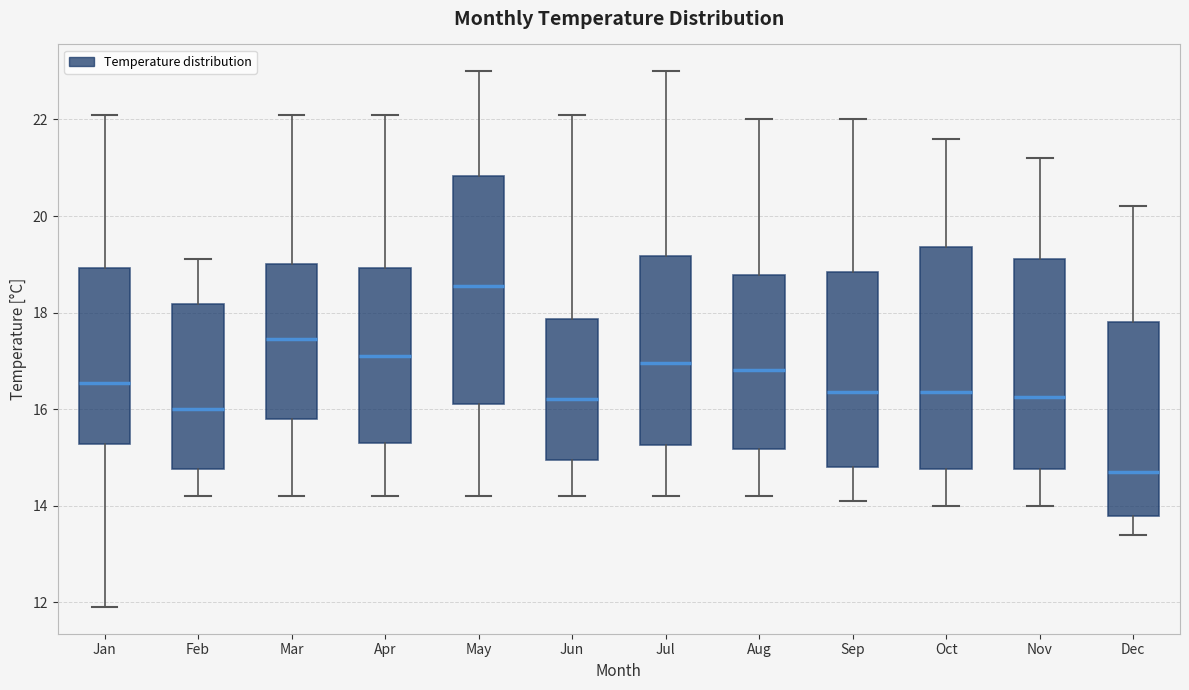

Which box's median line is the lowest?

Dec